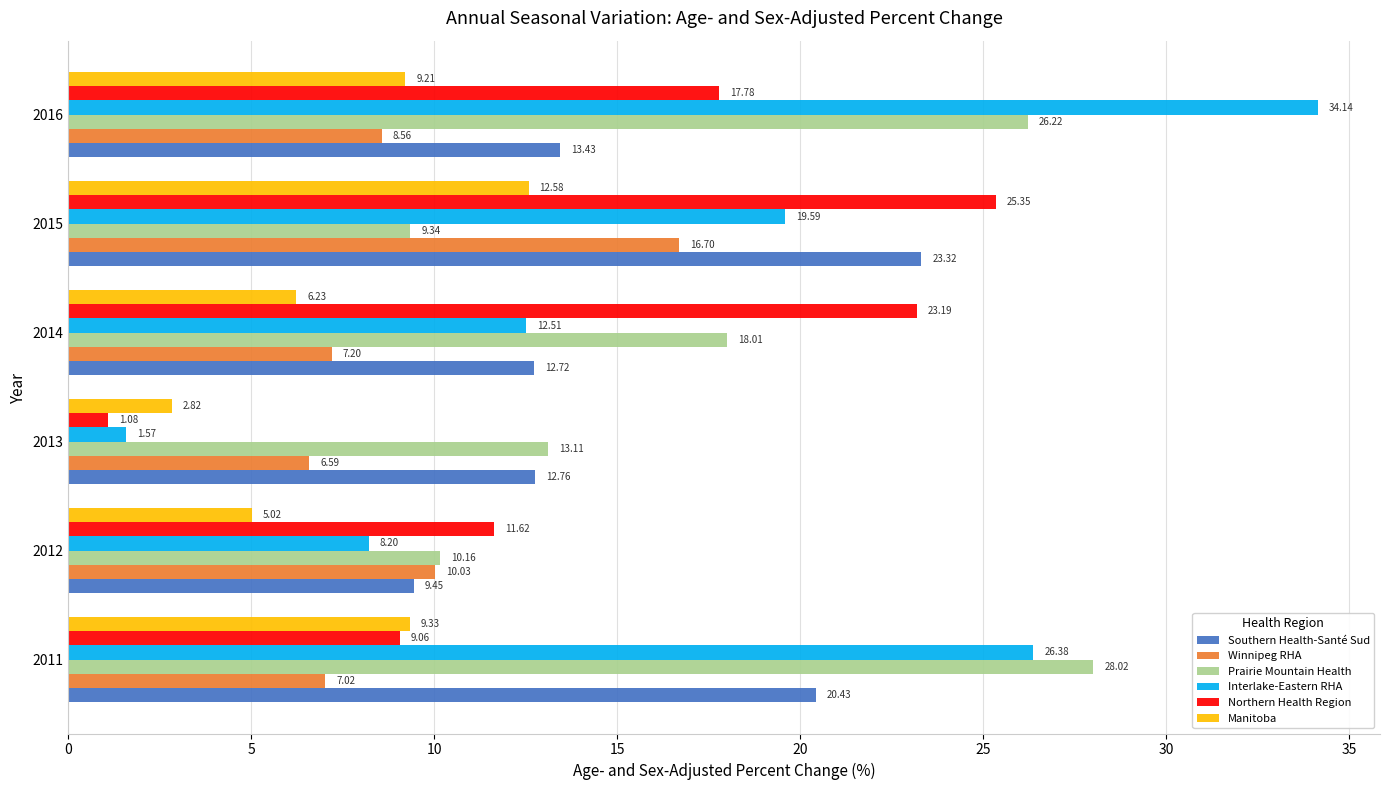

Which series has the largest range (max minus min)?

Interlake-Eastern RHA